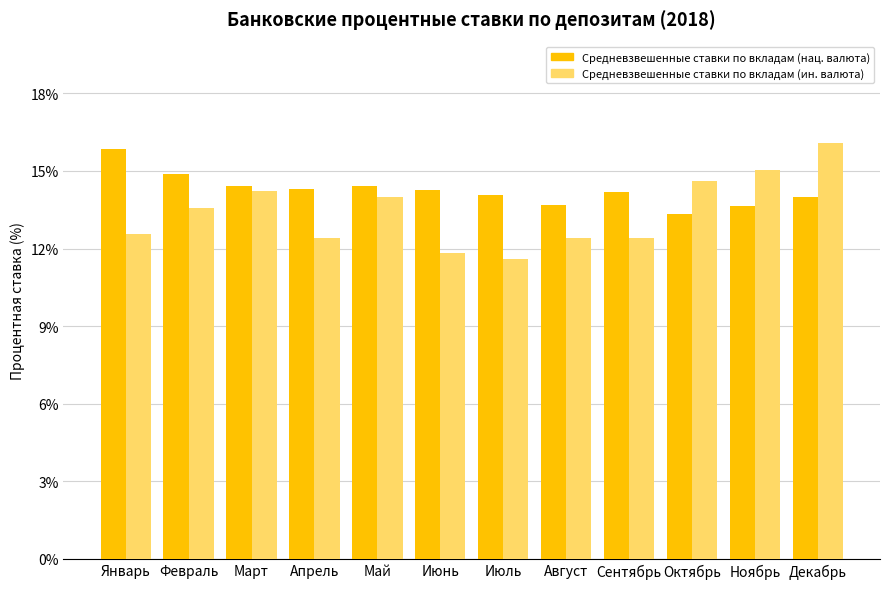

What is the sum of the Средневзвешенные ставки по вкладам (ин. валюта) values at Декабрь and Январь?

28.6